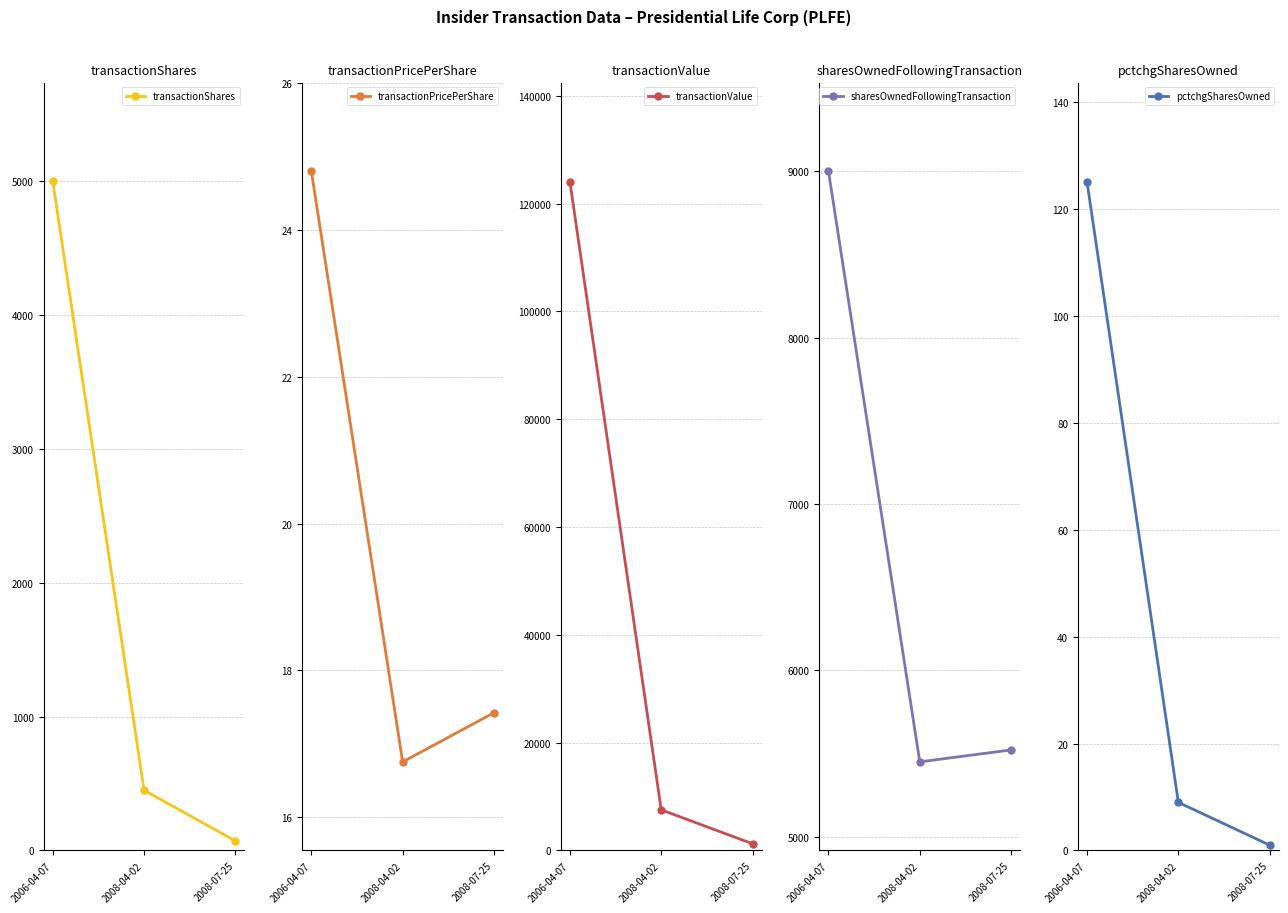

Rank the series by their maximum value, from lowest to highest.

transactionPricePerShare, pctchgSharesOwned, transactionShares, sharesOwnedFollowingTransaction, transactionValue